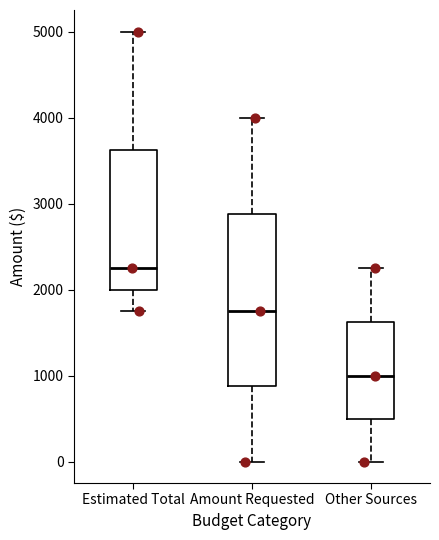

Where is the upper edge of the box for Amount Requested on the y-axis? The values are not printed on the chart, so give them approximately, as read against the axis.

2900